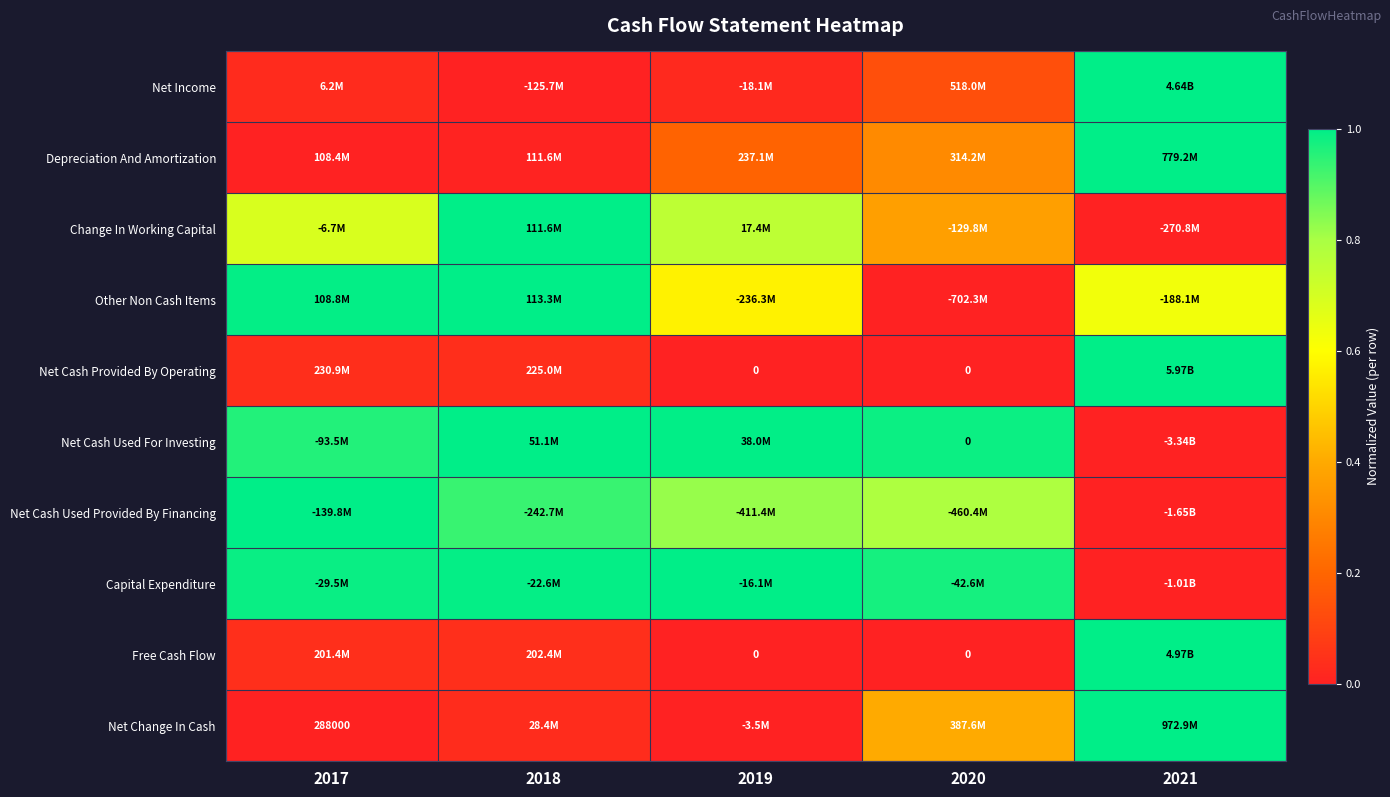

Is it true that Net Cash Provided By Operating equals 0.7 at 2021?

False